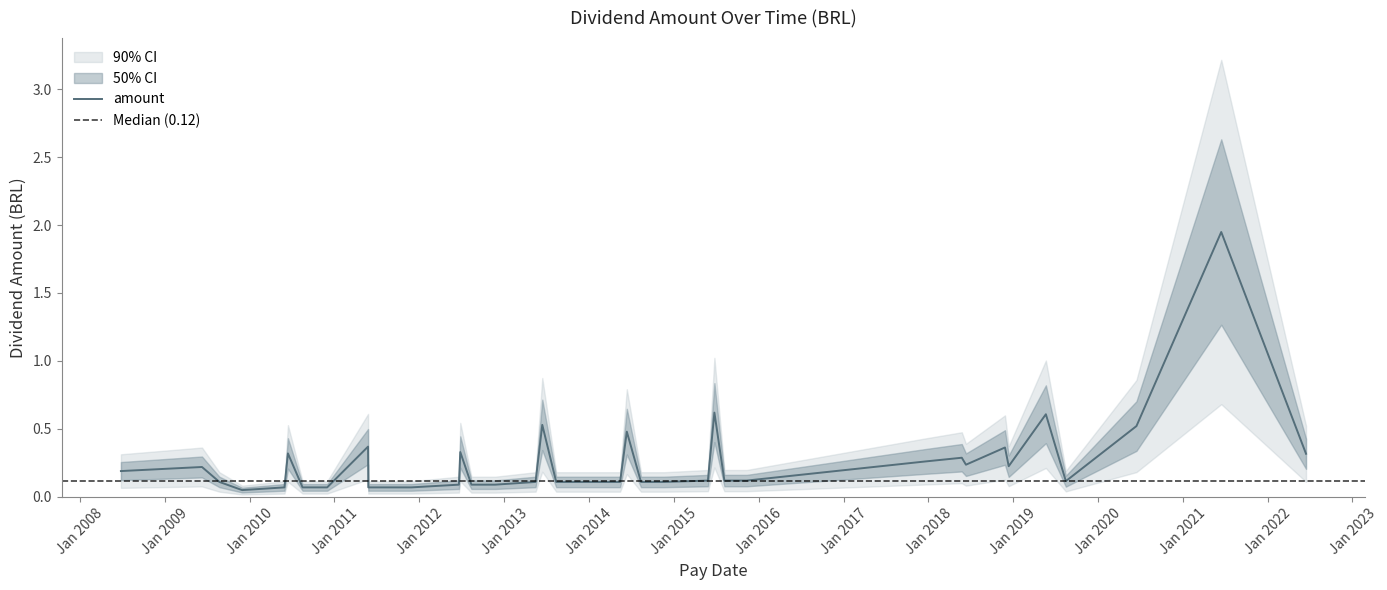

Reading right to left, extract all data points from this chart.

0.3	1.9	0.5	0.1	0.6	0.2	0.4	0.2	0.3	0.3	0.1	0.1	0.6	0.1	0.1	0.1	0.5	0.1	0.1	0.1	0.5	0.1	0.1	0.1	0.3	0.1	0.1	0.1	0.1	0.4	0.1	0.1	0.3	0.1	0.1	0.1	0.2	0.2